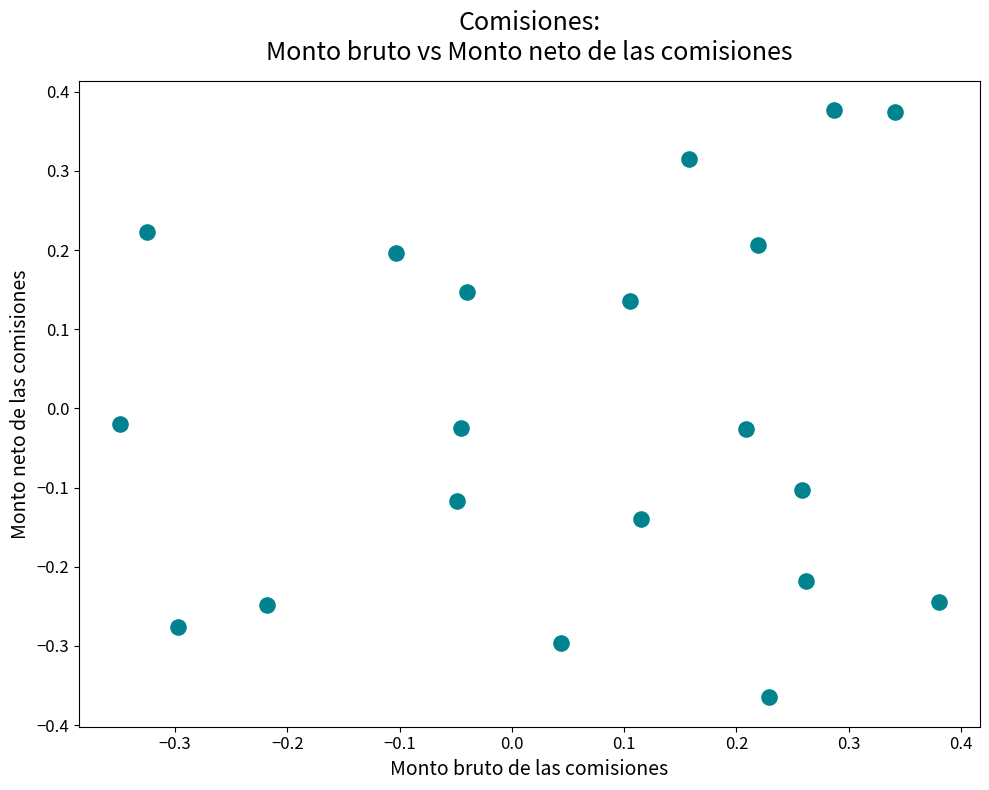

What is the range of X values (max minus min)?

0.7